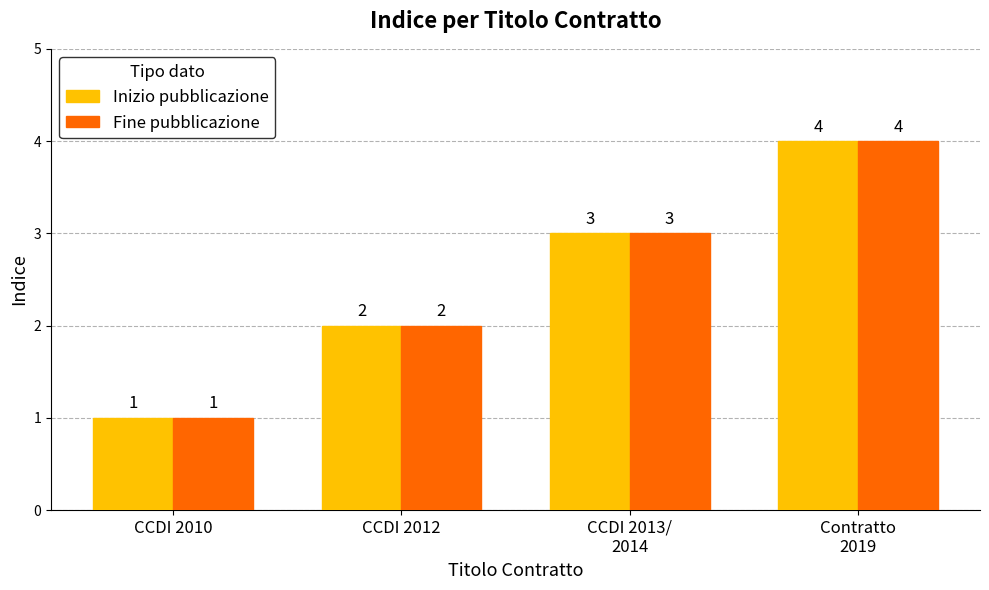

Is it true that Inizio pubblicazione equals 2 at CCDI 2012?

True